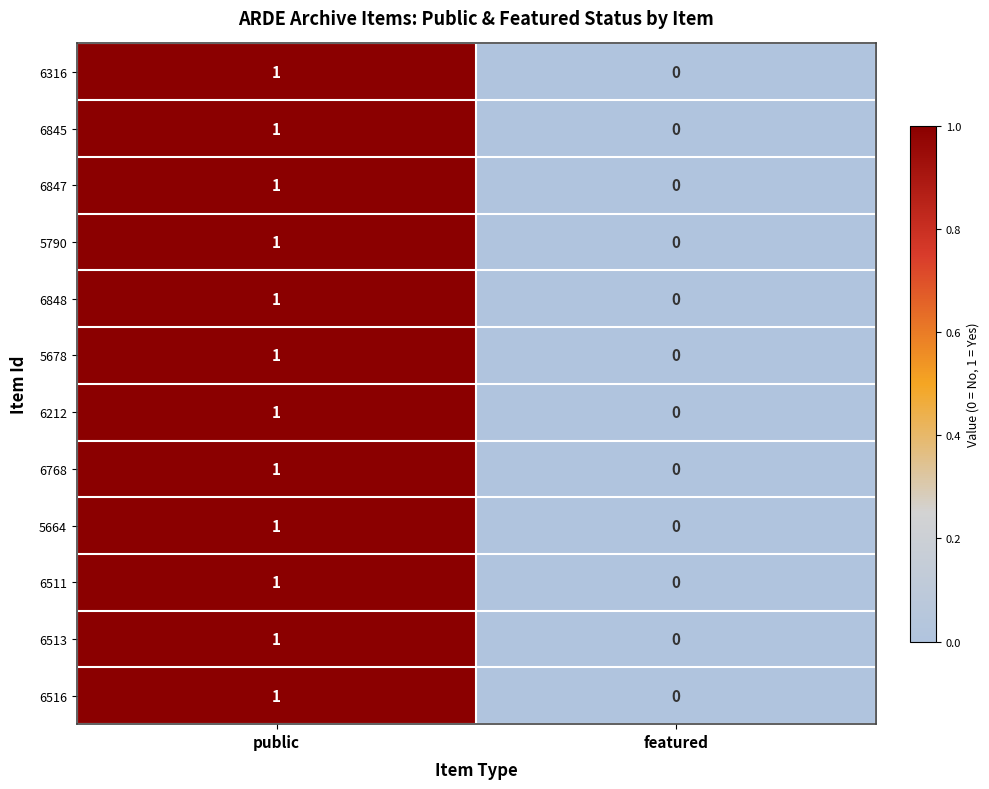

What is the total value across all series at public?

12